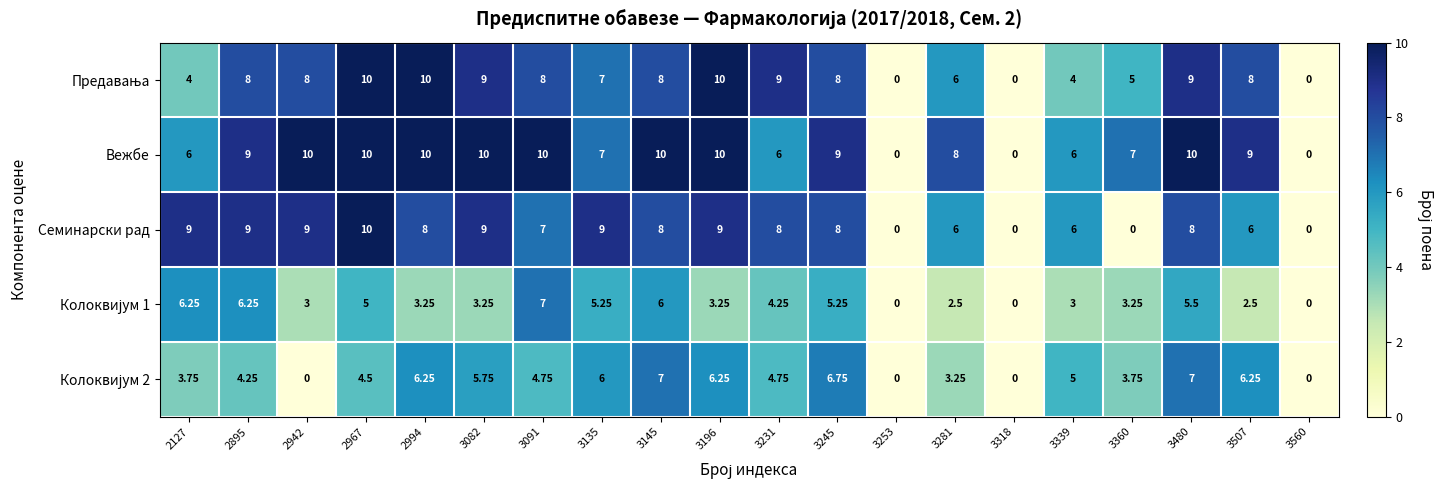

Which series has the largest total across all categories?

Вежбе